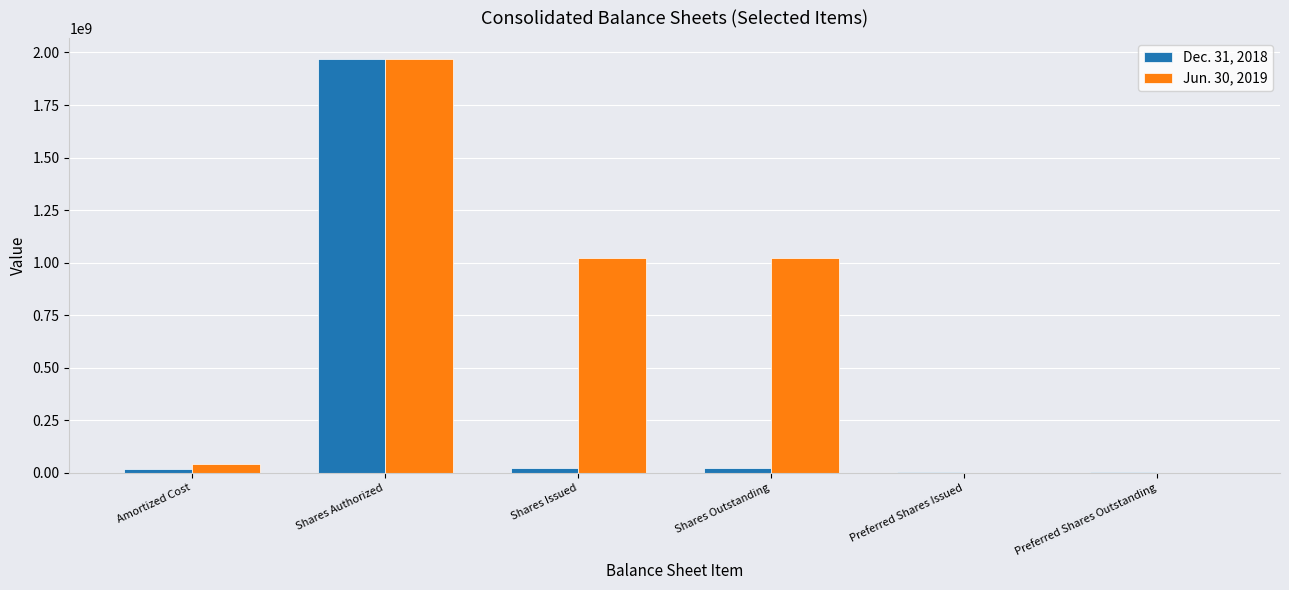

How many groups of bars are there?

6